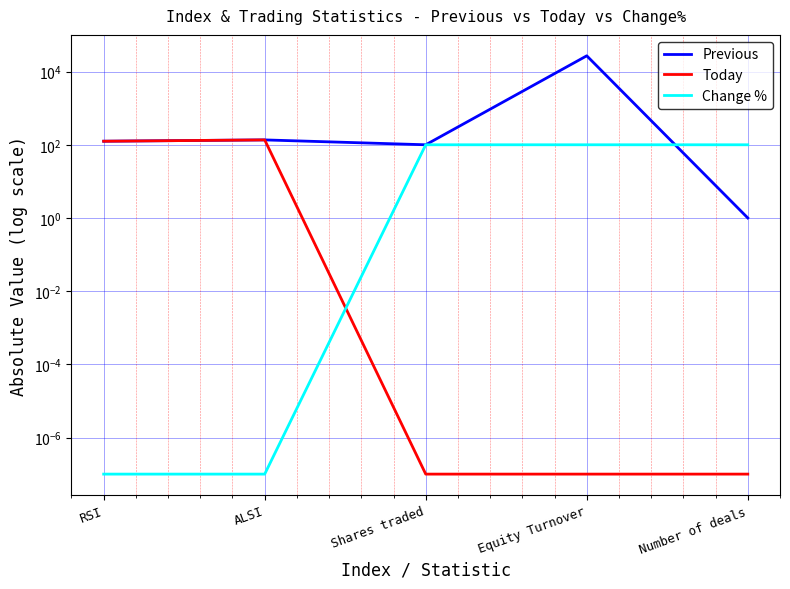

True or false: Change % and Previous intersect in this chart.

True